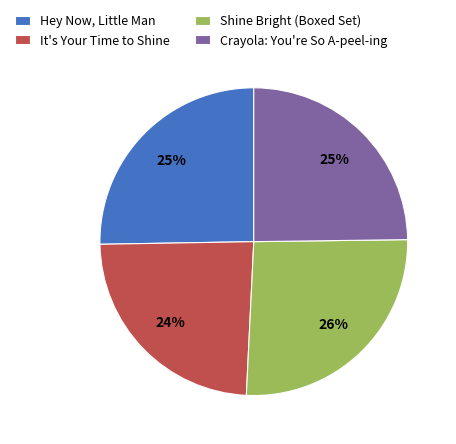

Which slice is the smallest?

It's Your Time to Shine